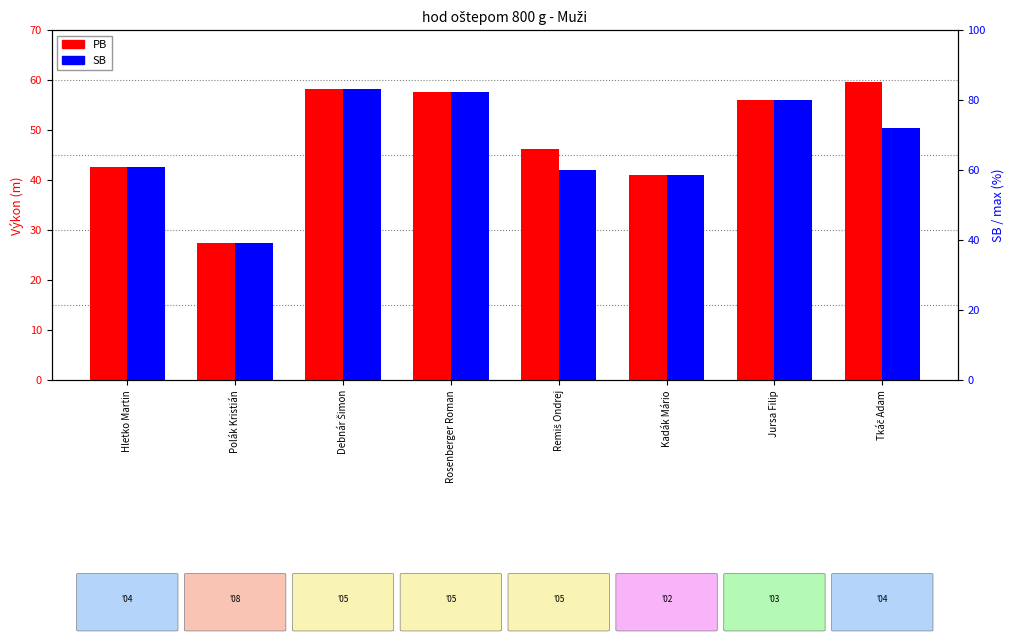

Count the number of data series in this chart.

2